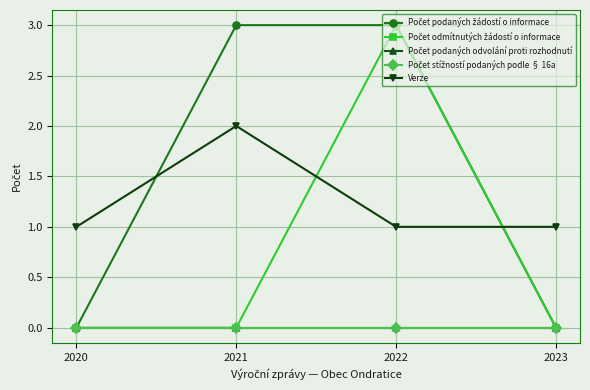

The Počet odmítnutých žádostí o informace series shows -1 at 2021. True or false?

False